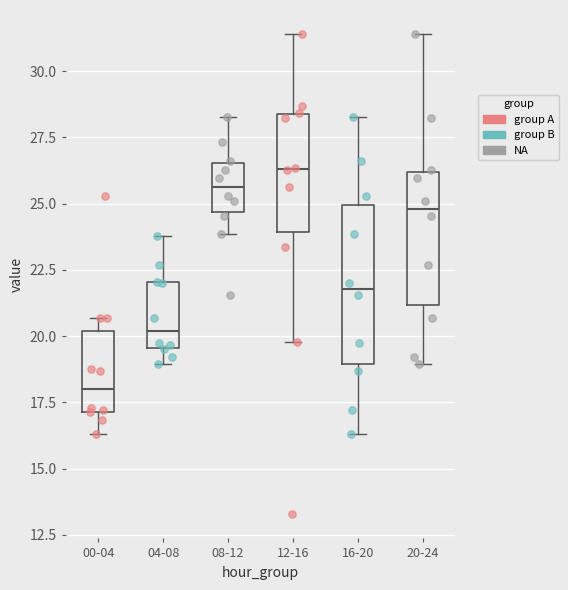

Where does the median line of the box for 16-20 sit on the y-axis? The values are not printed on the chart, so give them approximately, as read against the axis.

22.0